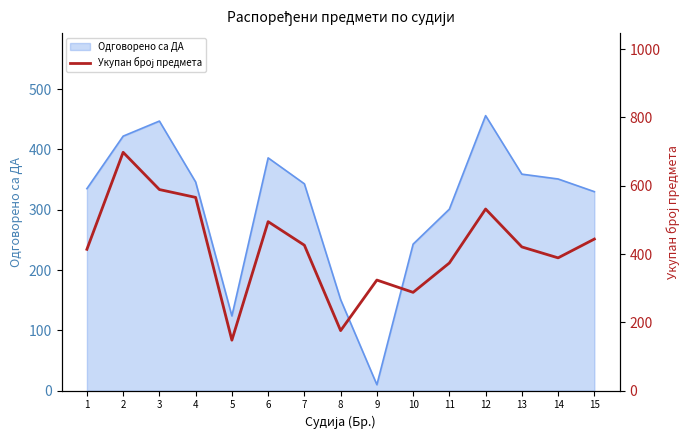

The value of Одговорено са ДА at 2 is 674. True or false?

False